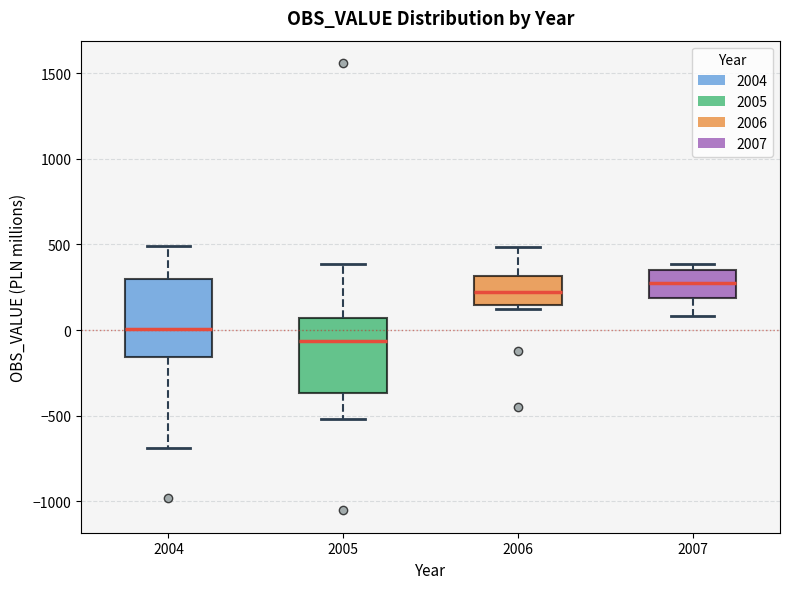

Which box has the lowest median line?

2005